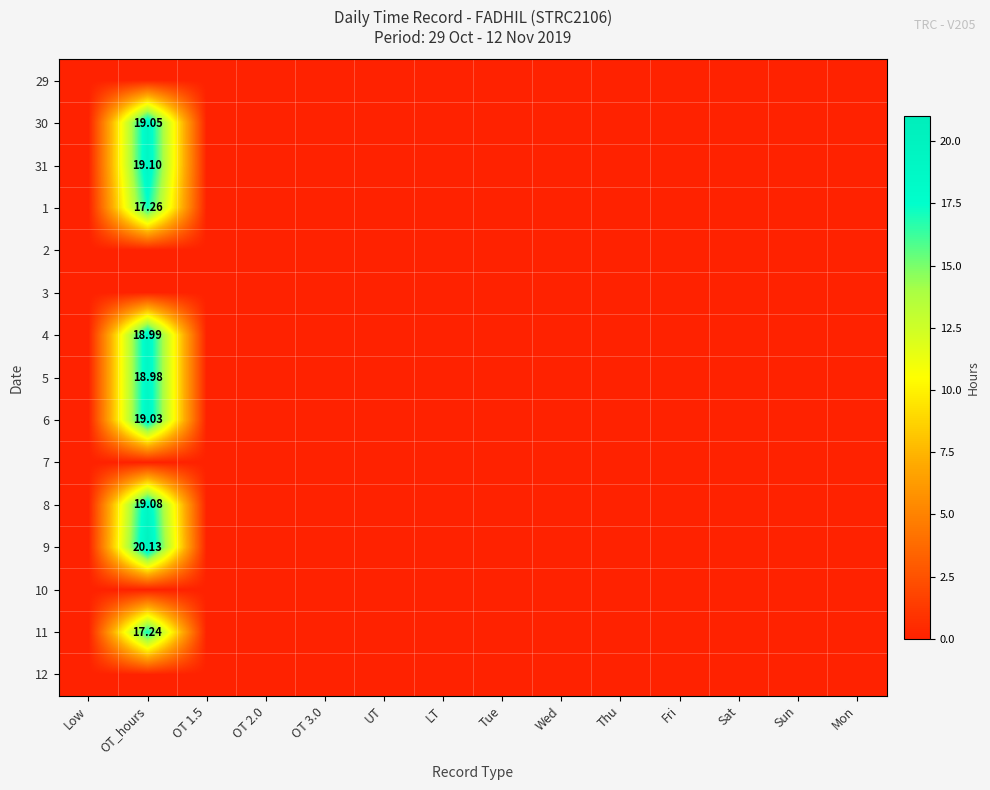

List the series in order of their peak value, highest first.

9, 31, 8, 30, 6, 4, 5, 1, 11, 29, 2, 3, 7, 10, 12